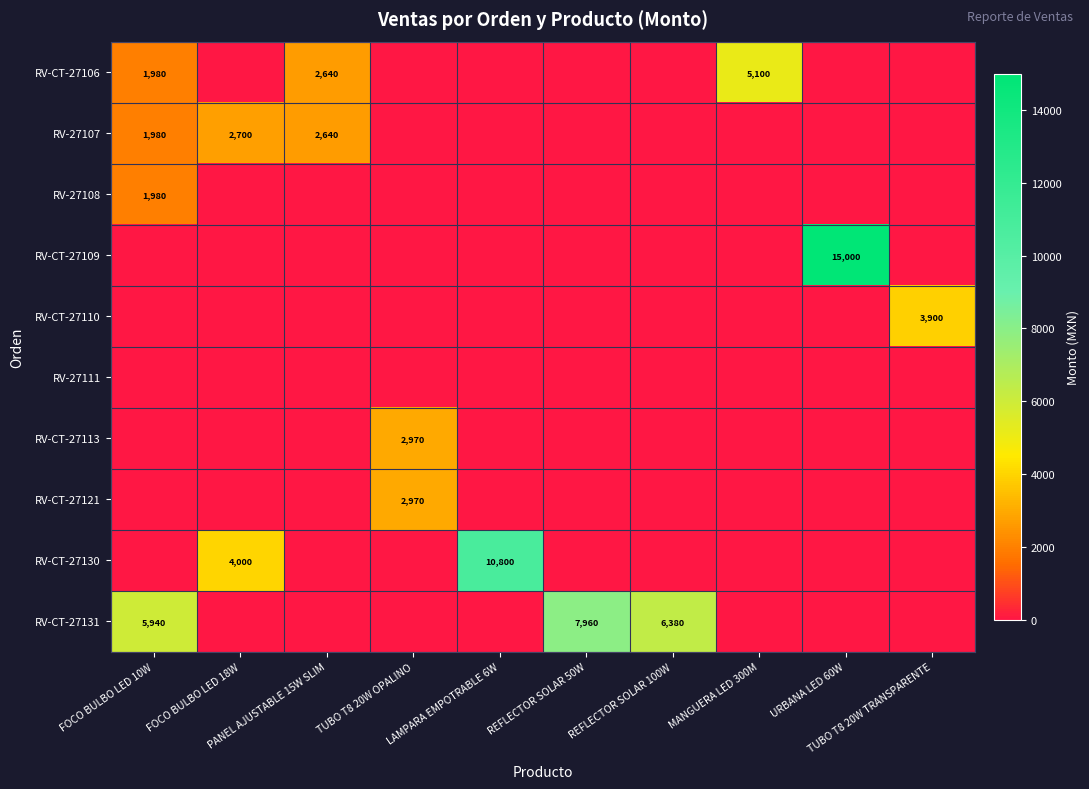

Which has a higher value, TUBO T8 20W OPALINO or TUBO T8 20W TRANSPARENTE?

TUBO T8 20W OPALINO